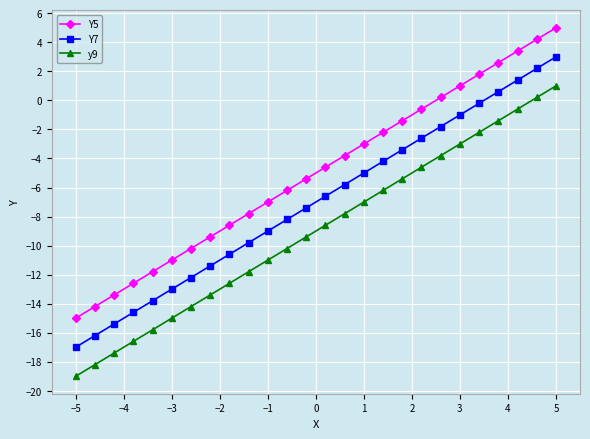

True or false: Y7 and Y5 cross at least once.

False